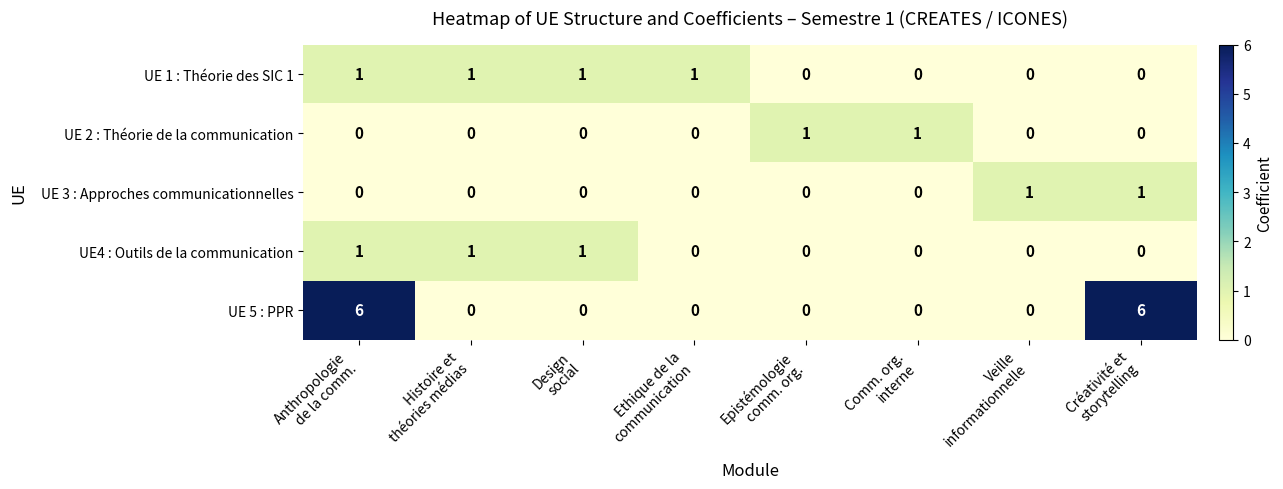

Count the UE 1 : Théorie des SIC 1 values in the range 0 to 1.

8